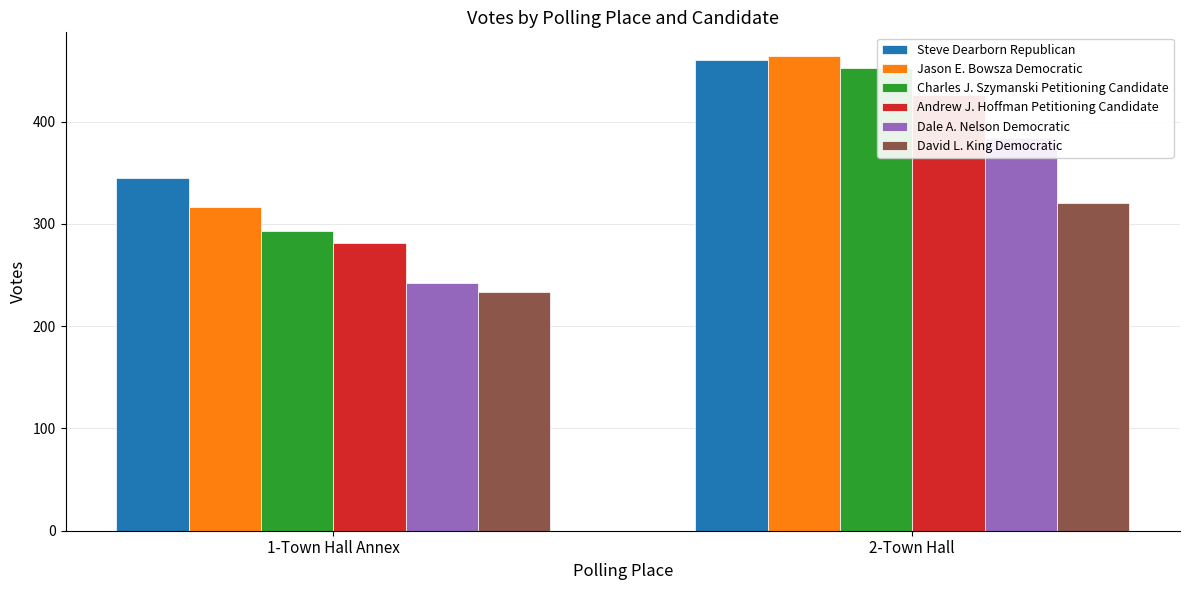

How many bars are there in total?

12